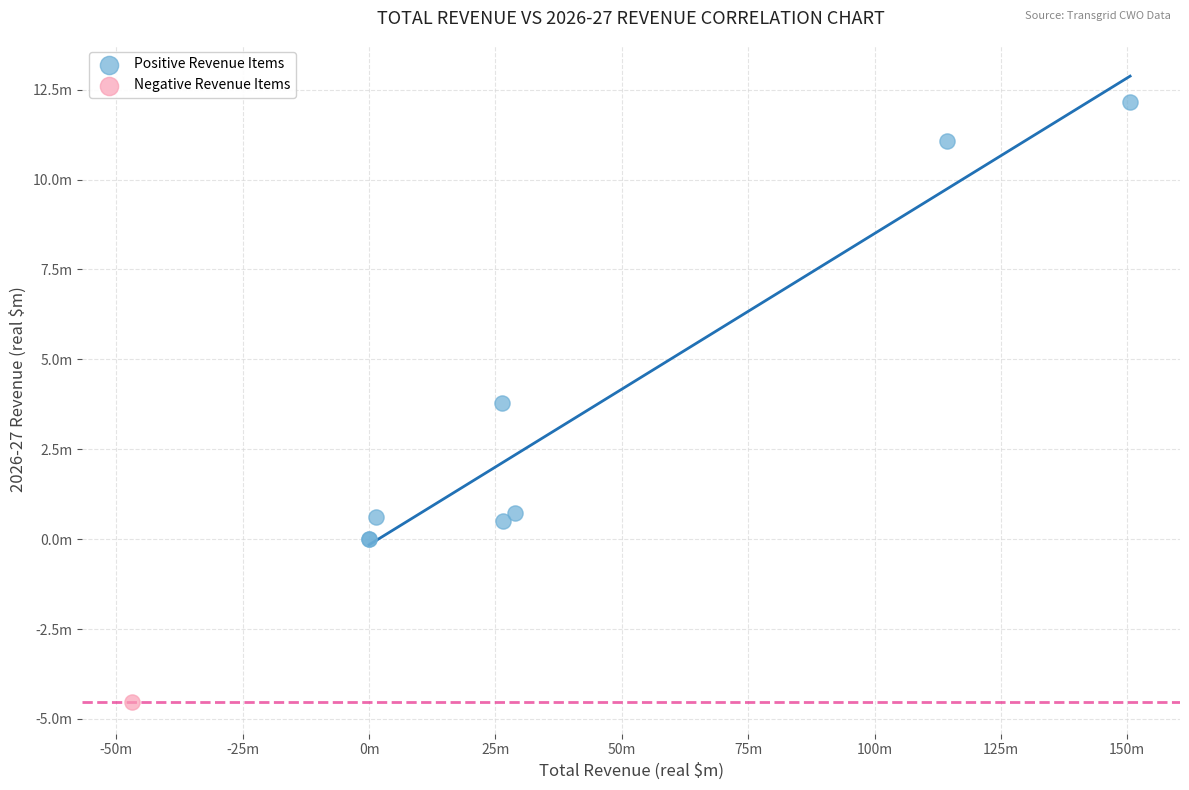

What are all the series names shown in the legend?

Positive Revenue Items, Negative Revenue Items